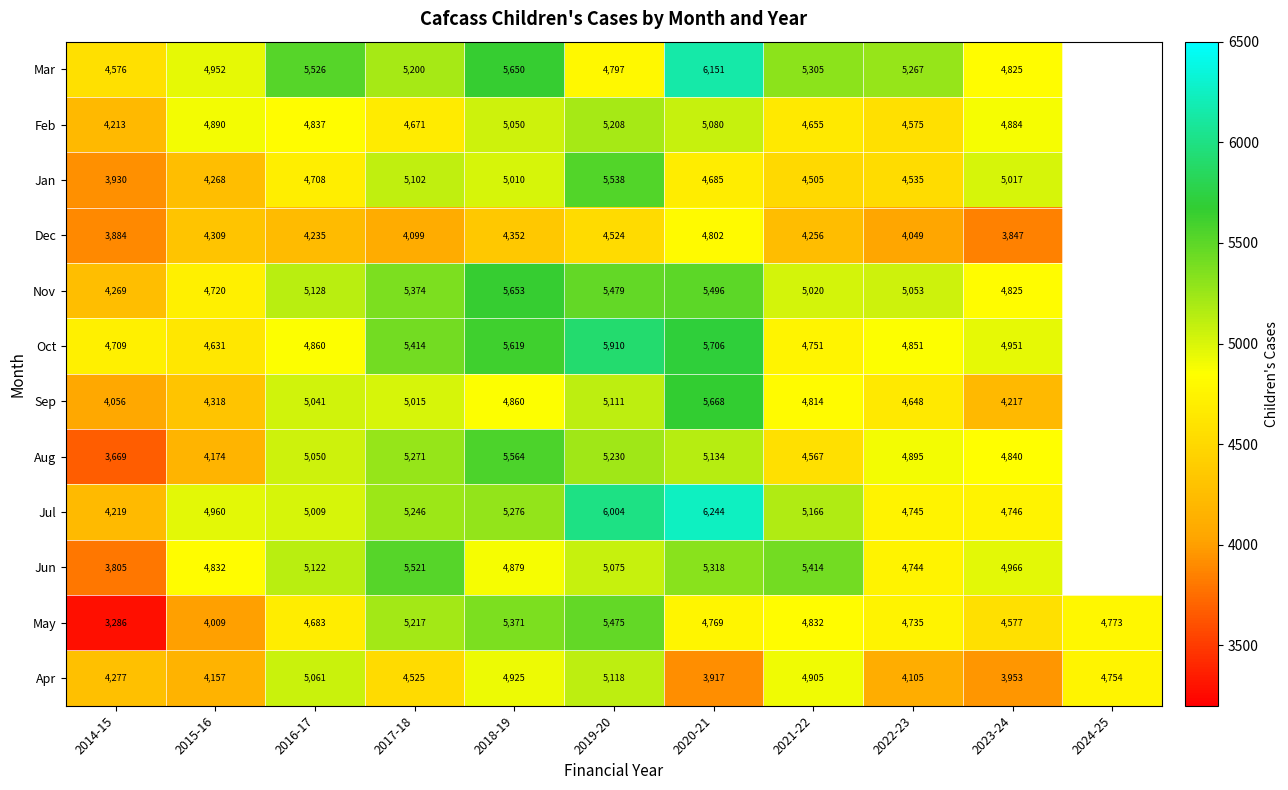

How many series are shown in this chart?

12